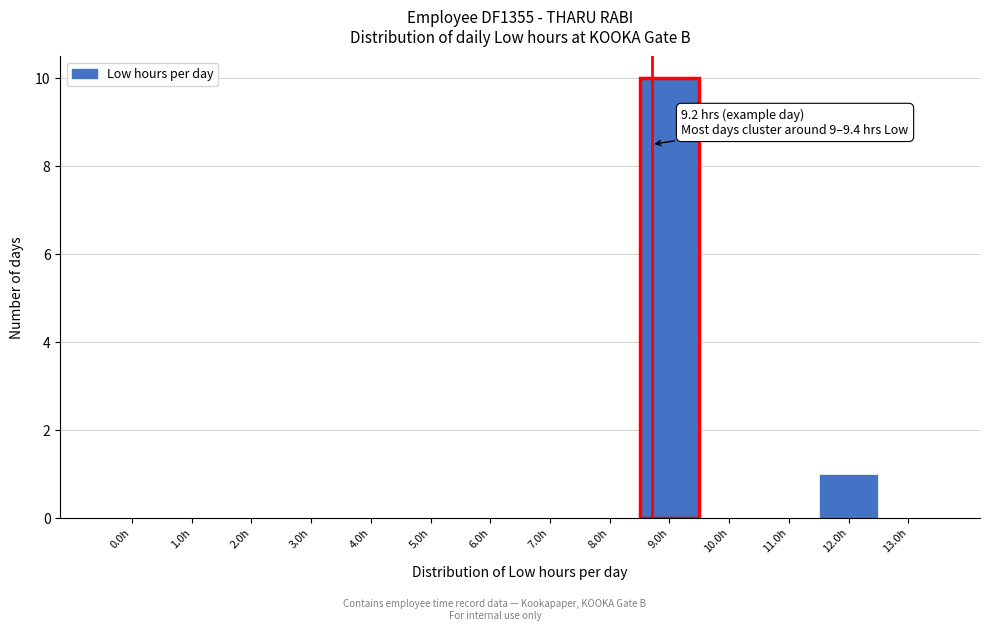

At which label is the value closest to 5?

12.0h